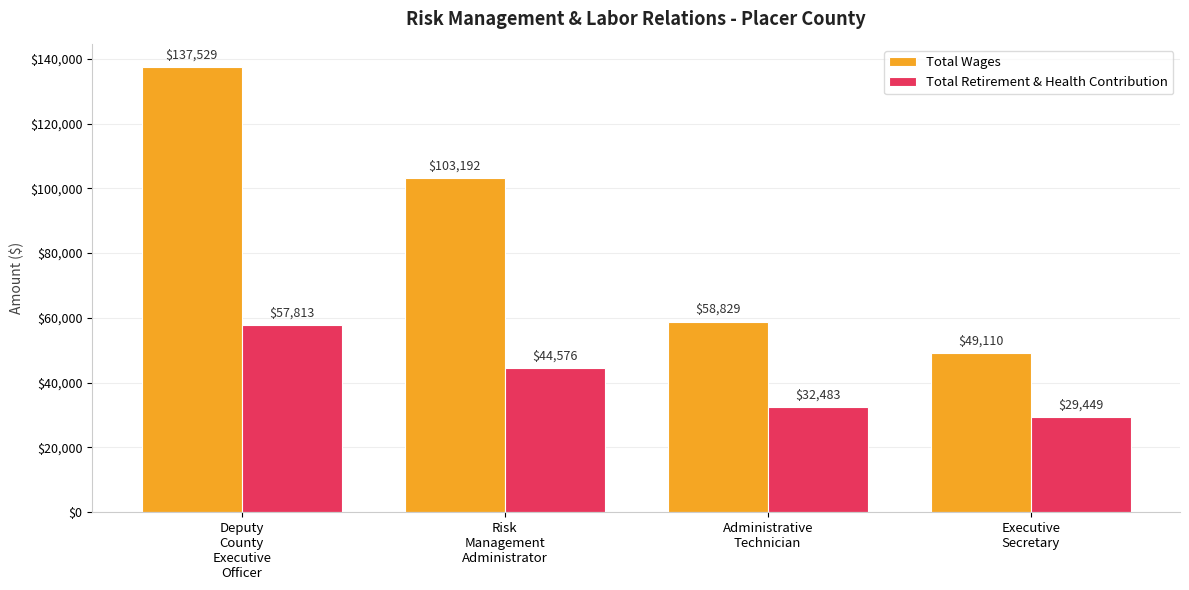

Which series has the widest spread of values?

Total Wages